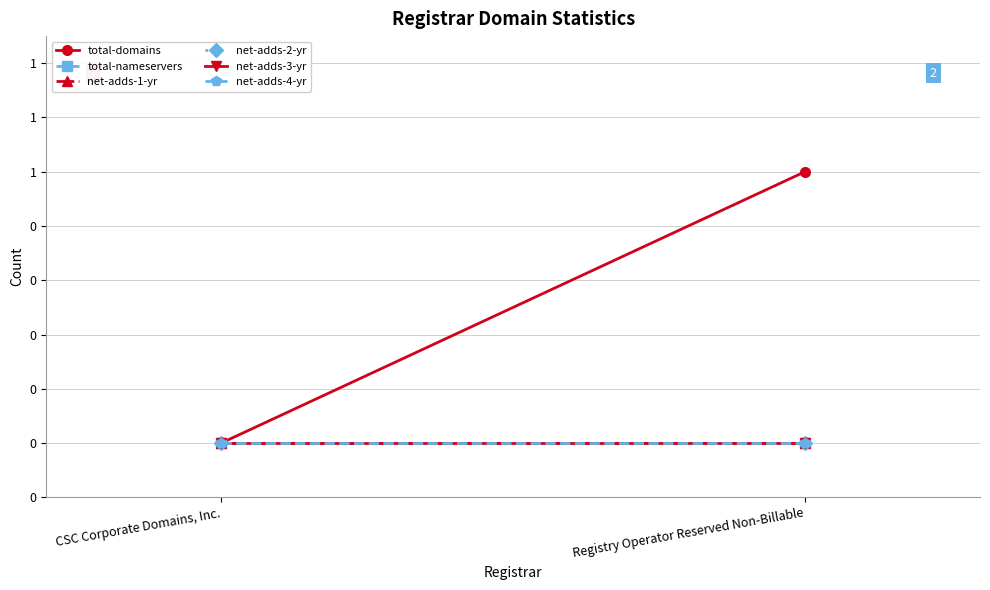

What is the label of the 2nd point from the right?

CSC Corporate Domains, Inc.